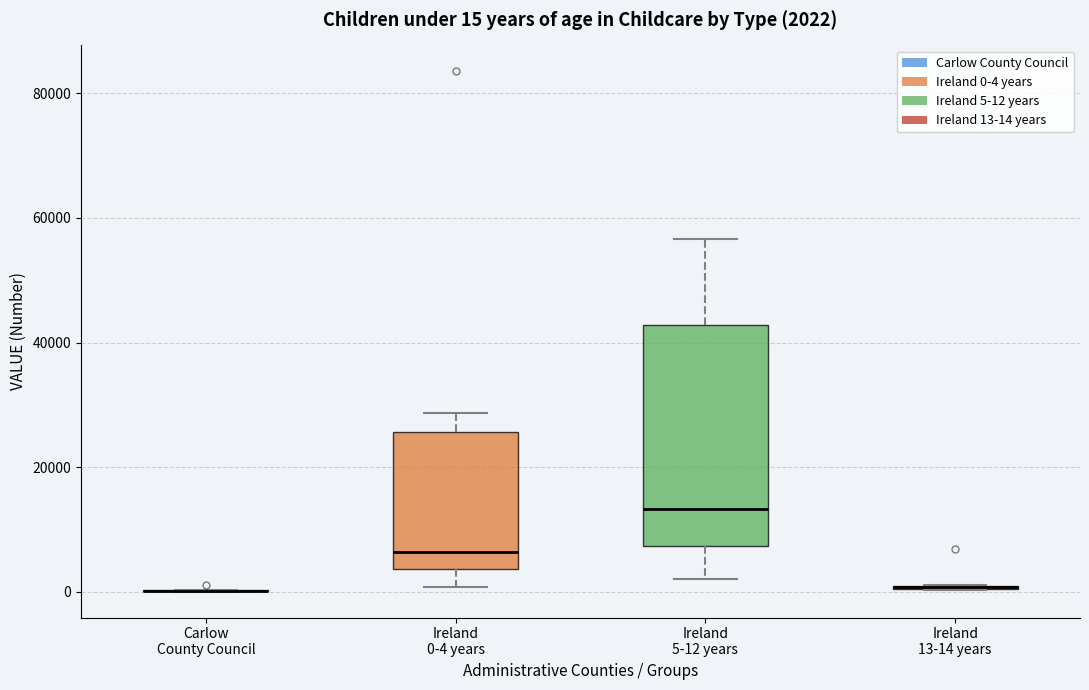

Comparing the boxes themselves (not the whiskers), which one is the tallest?

Ireland 5-12 years